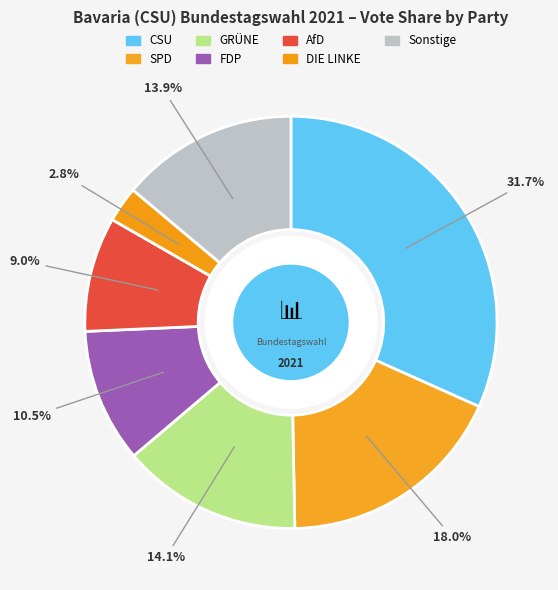

Combined, what portion of the pie is Sonstige and DIE LINKE?

16.7%